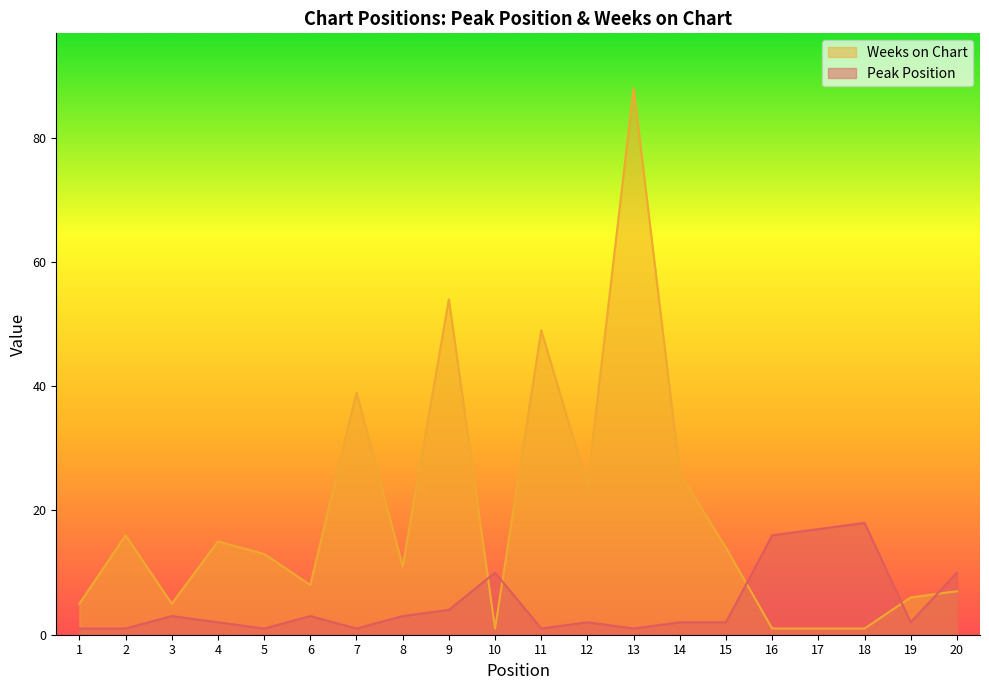

How many values in the Weeks on Chart series are below 13?

10